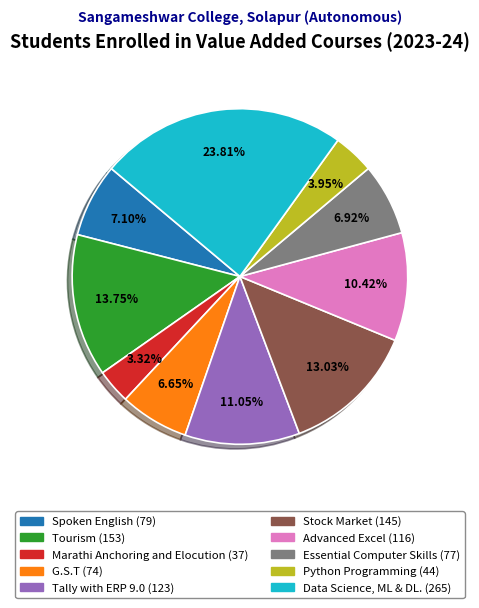

What is the smallest slice in the pie chart?

Marathi Anchoring and Elocution